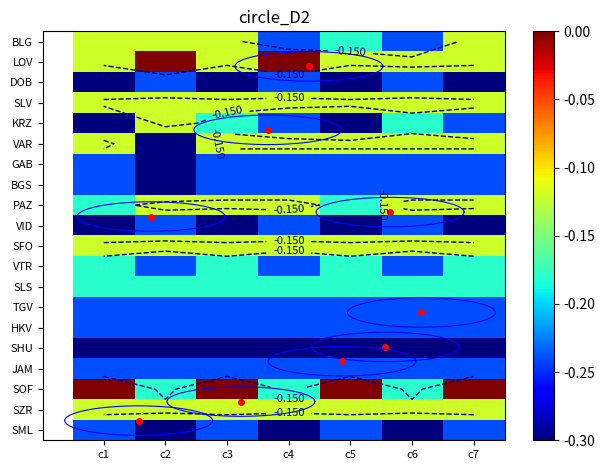

Count the number of data series in this chart.

20